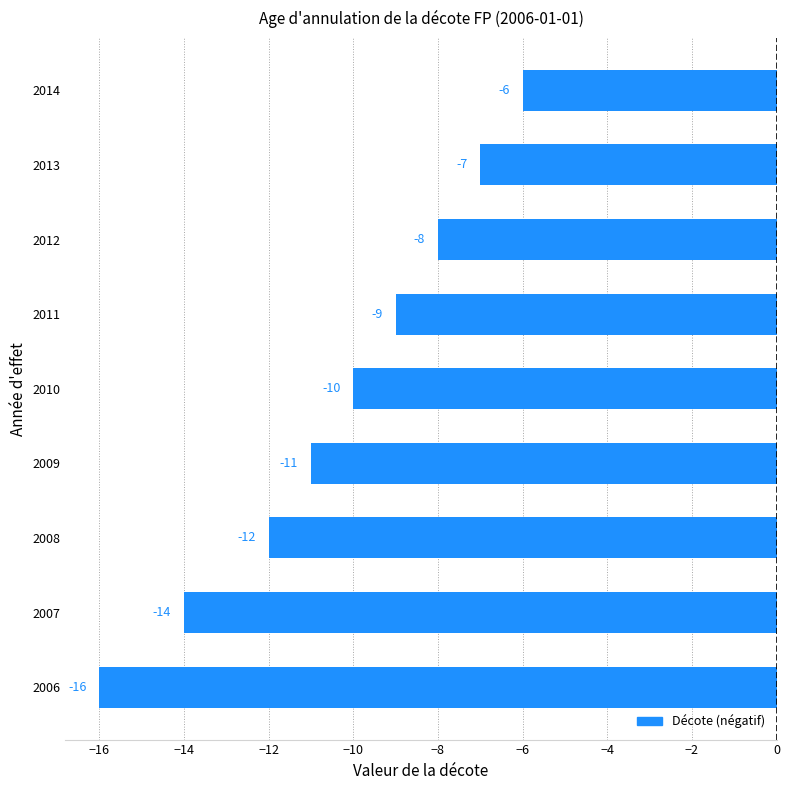

Between 2006 and 2013, which is larger?

2013